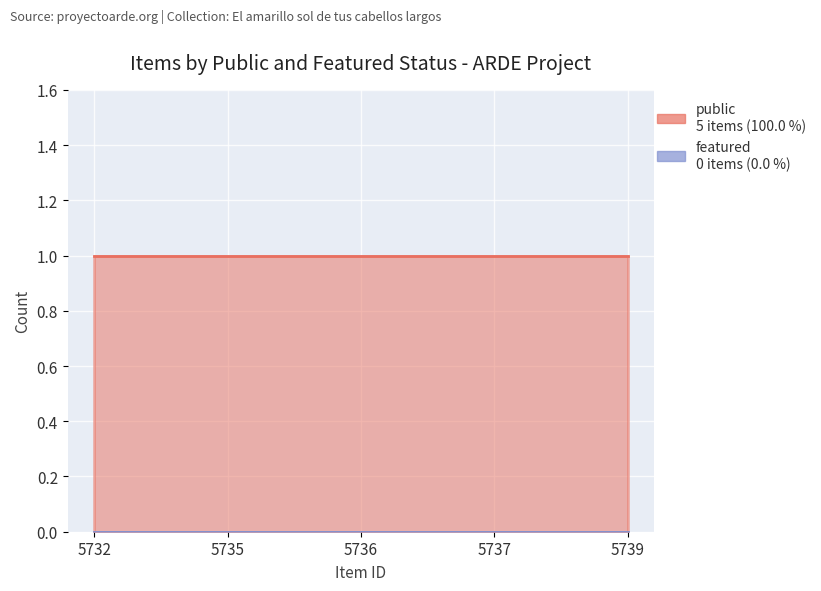

Between 5732 and 5737, which series saw the biggest shift?

public